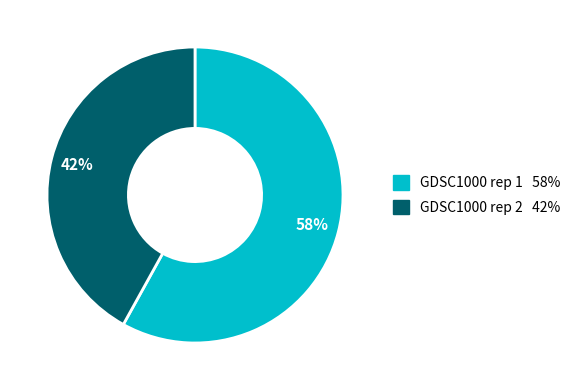

To the nearest percent, what percentage of the pie is GDSC1000 rep 1?

58%